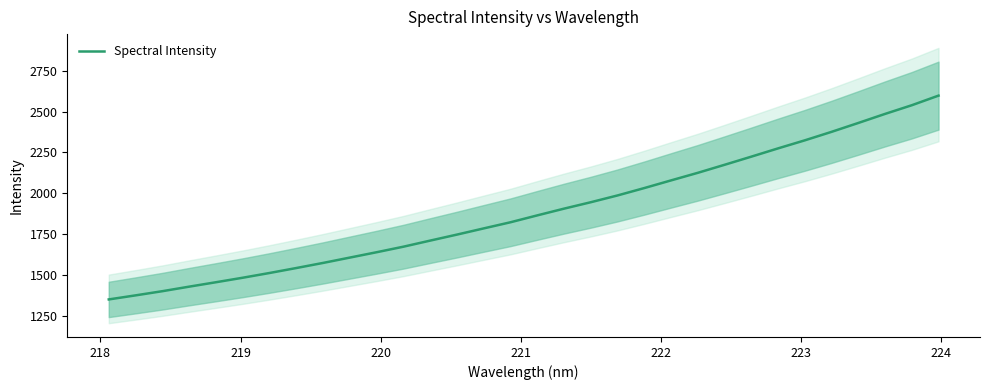

What is the minimum value for Spectral Intensity?

1351.4